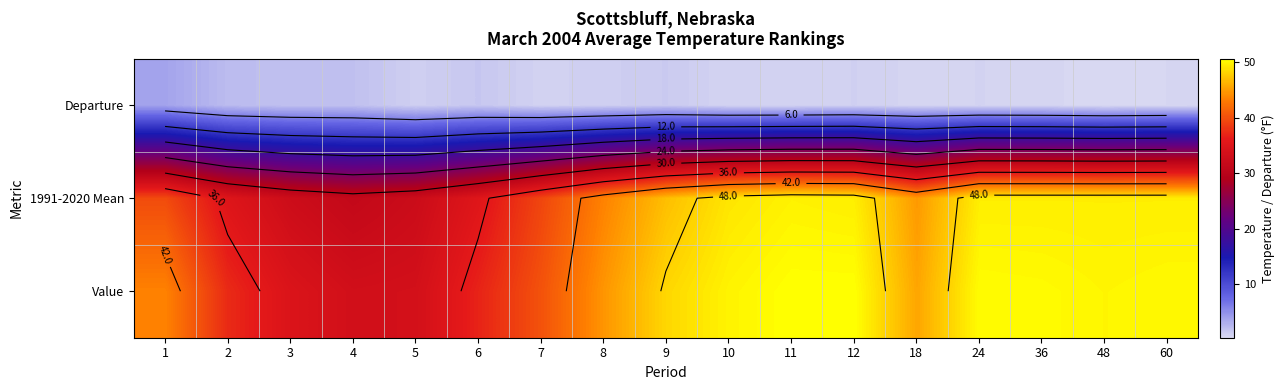

Rank the categories by Value value from highest to lowest.

11, 12, 24, 36, 60, 48, 10, 9, 18, 8, 1, 7, 2, 6, 3, 5, 4